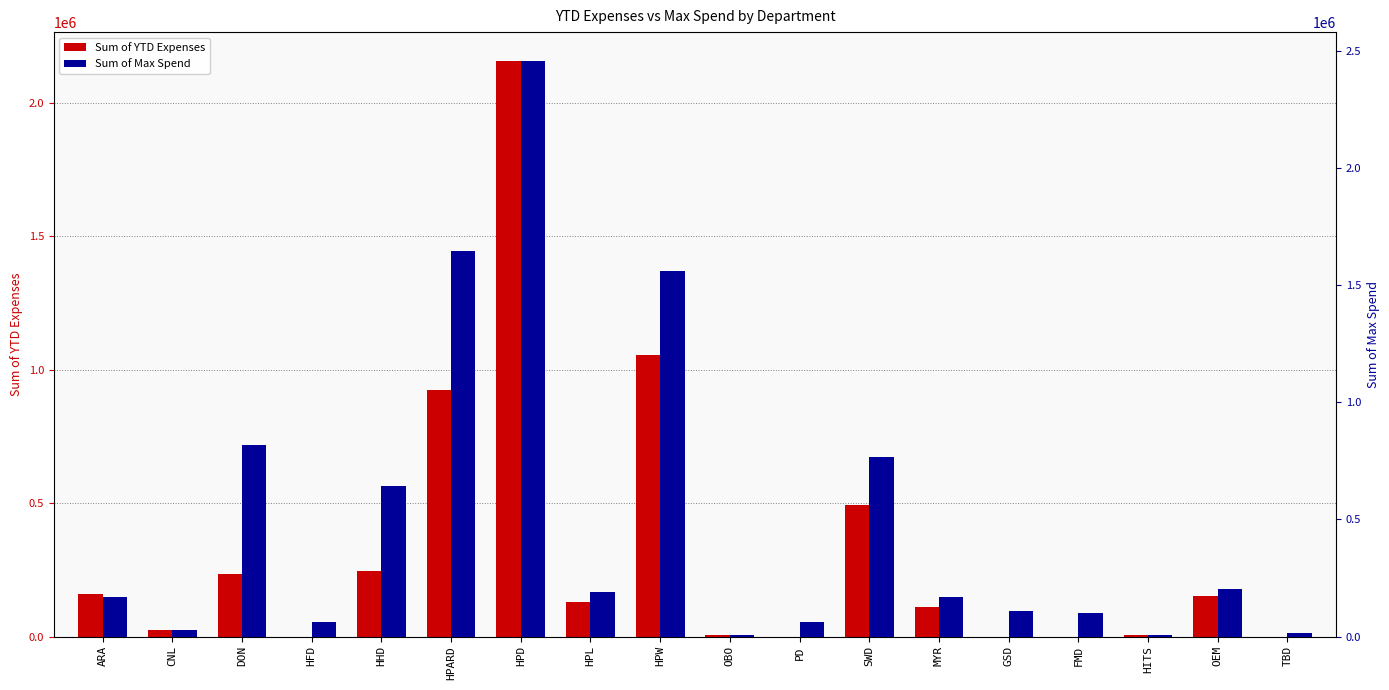

How many values in the Sum of Max Spend series are below 170653?

9